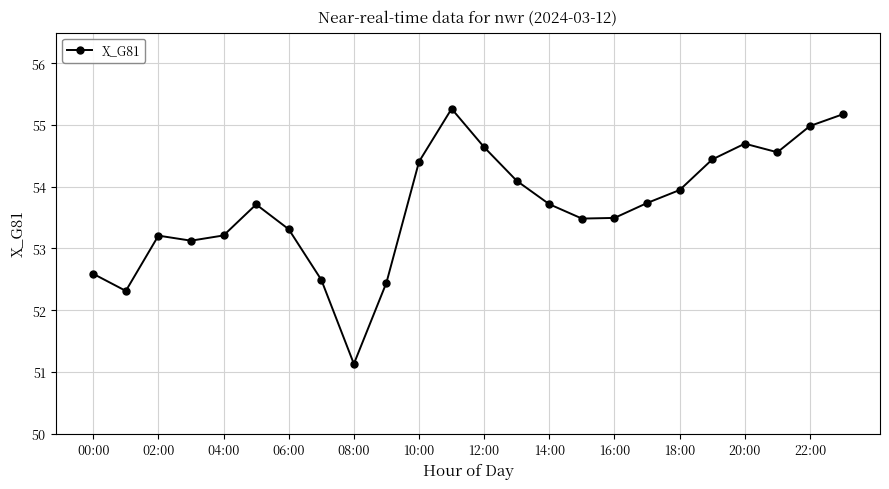

How many values exceed 53?

19